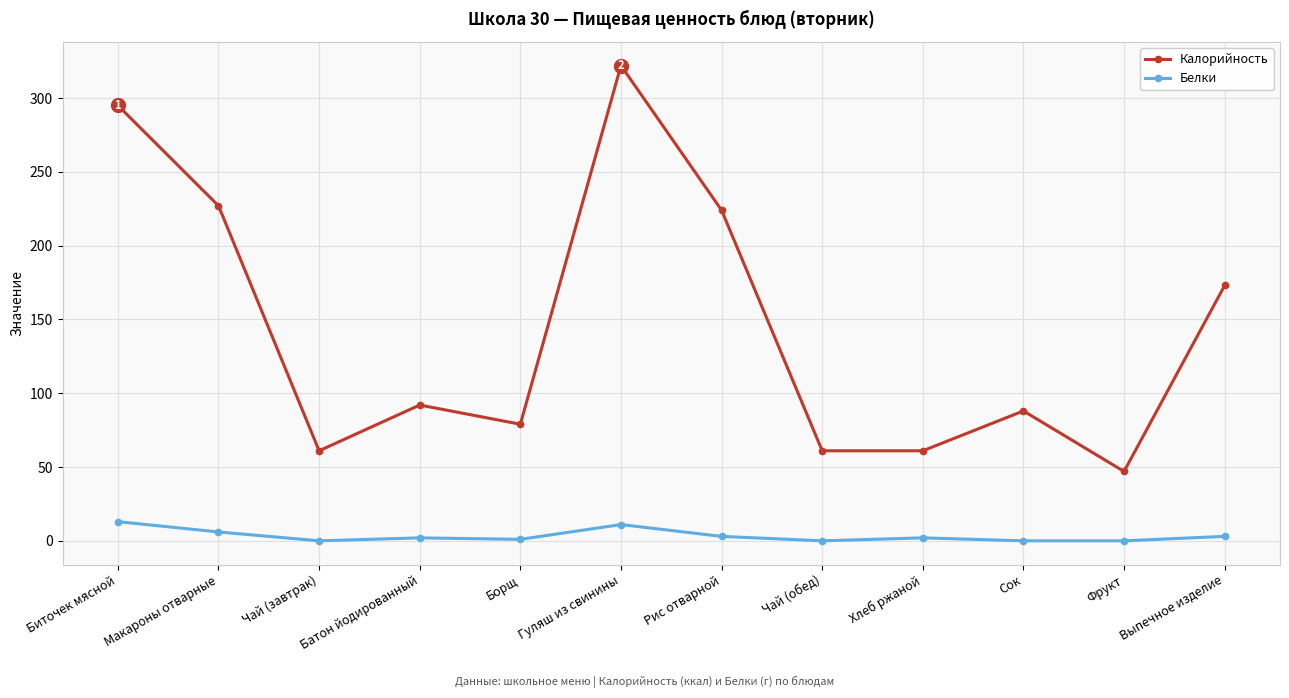

What is the difference between the maximum and minimum values in the Белки series?

13